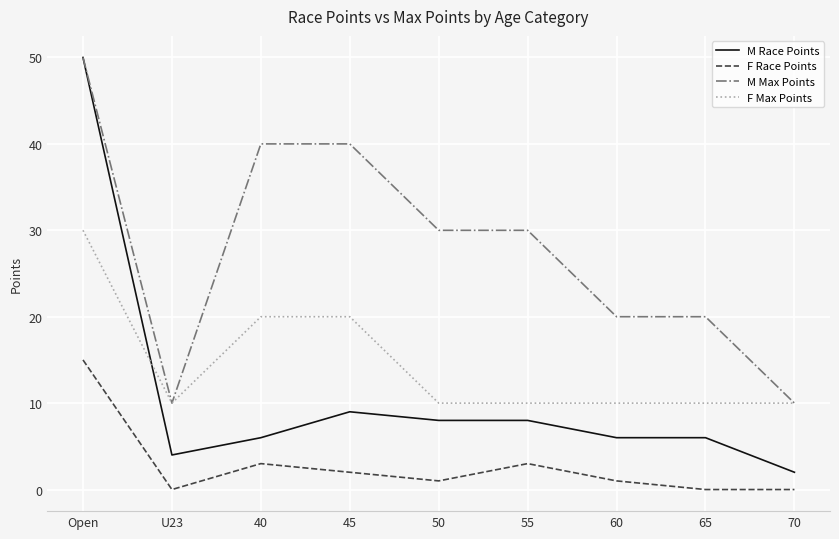

How many lines are shown in the chart?

4